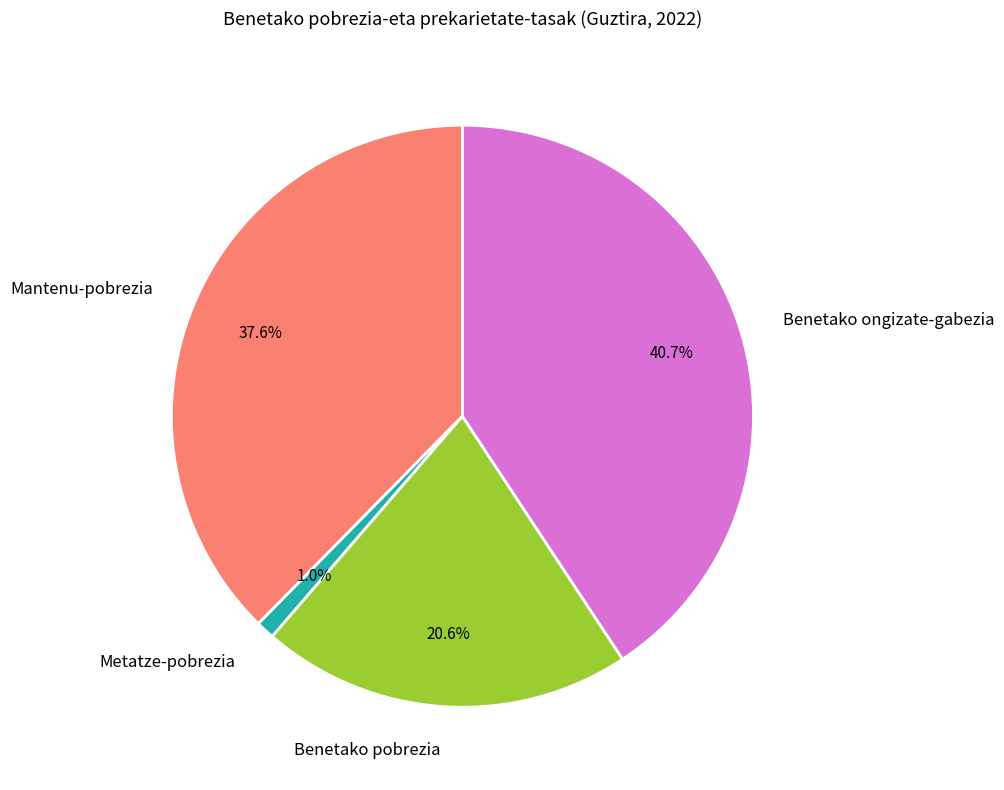

To the nearest percent, what is the difference between the largest and smallest slice percentages?

40%